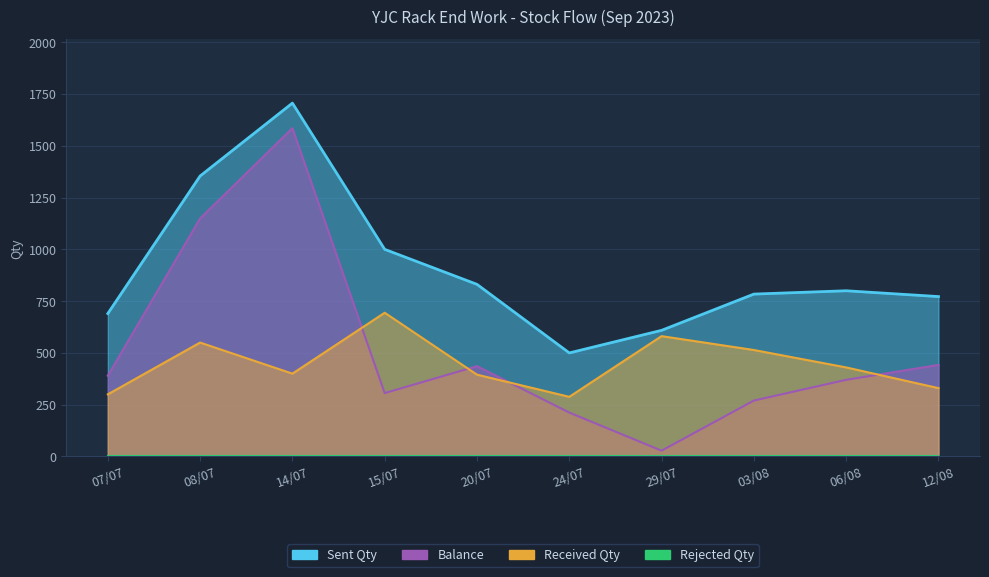

Read the Received Qty value at 24/07.

288